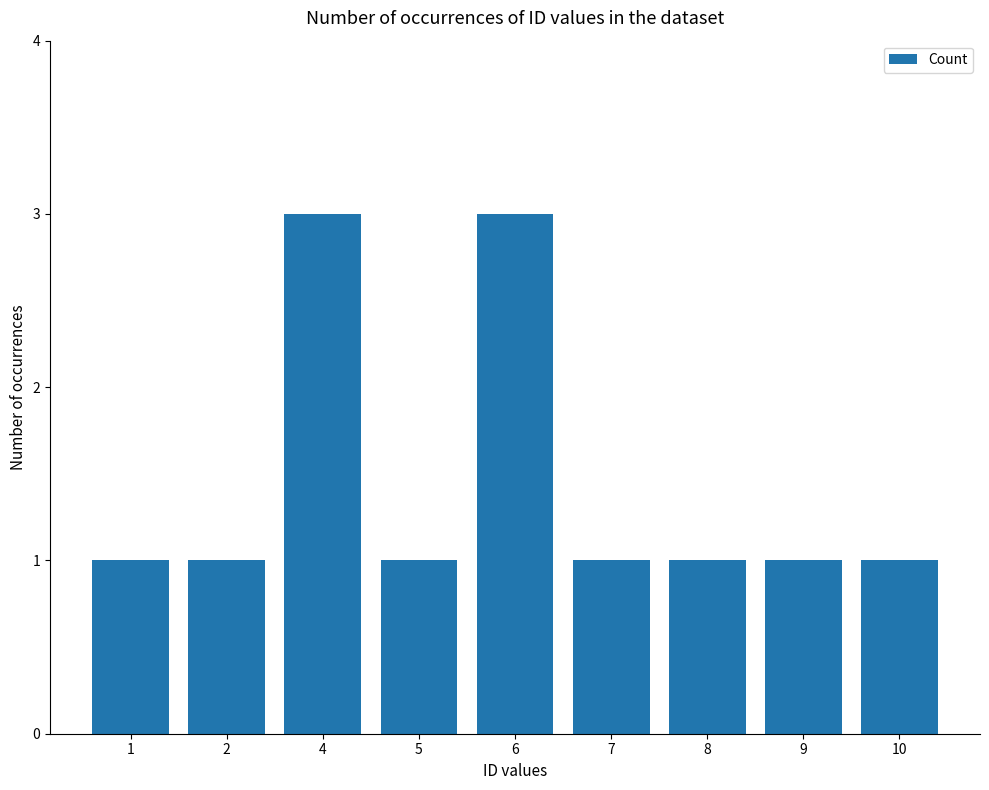

Is it true that the value at 9 is 2?

False